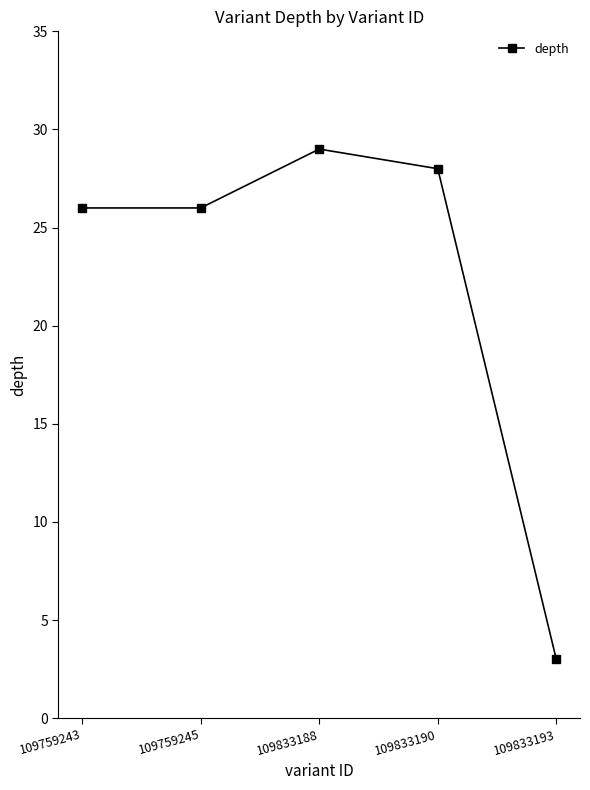

What is the greatest value displayed?

29